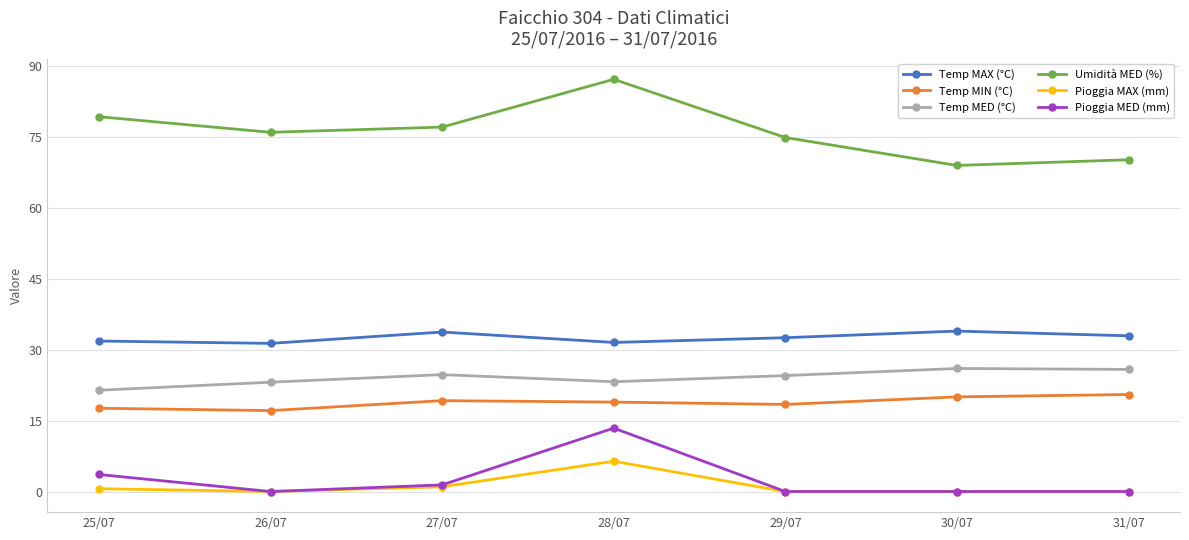

Which category has the lowest value in the Umidità MED (%) series?

30/07